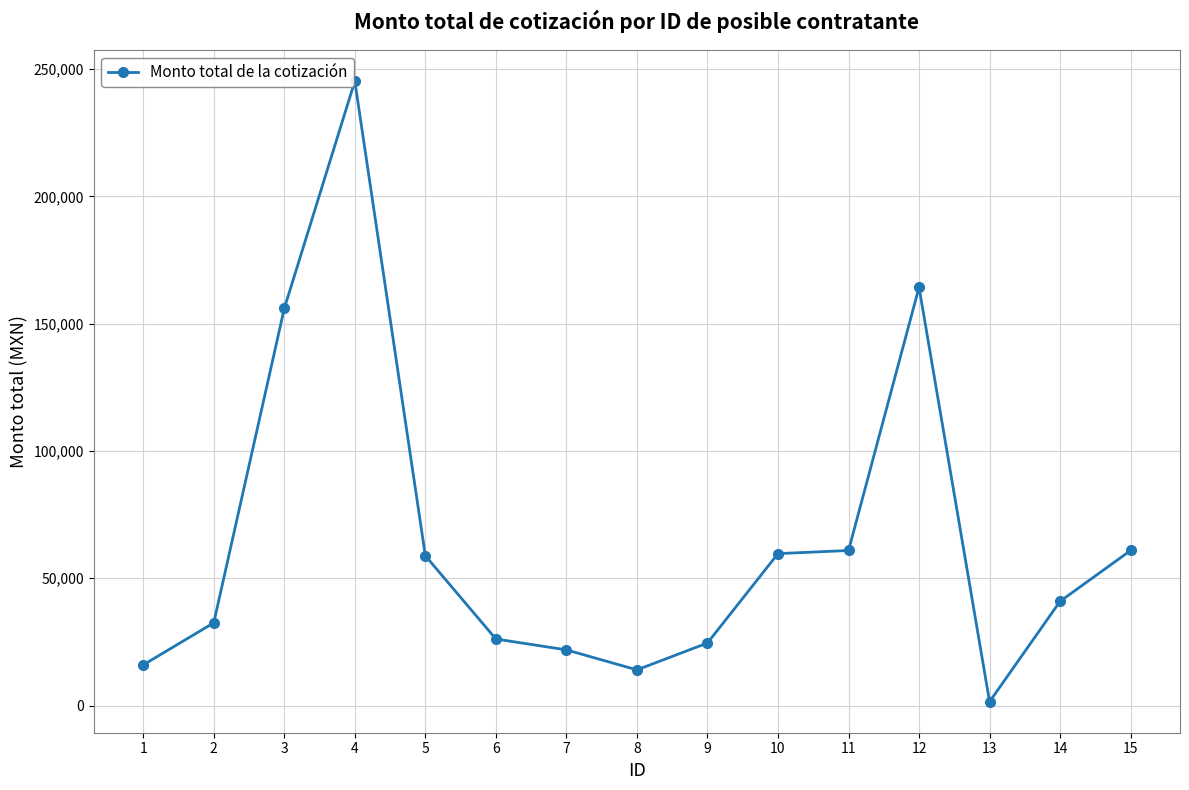

Where is the first local maximum?

4